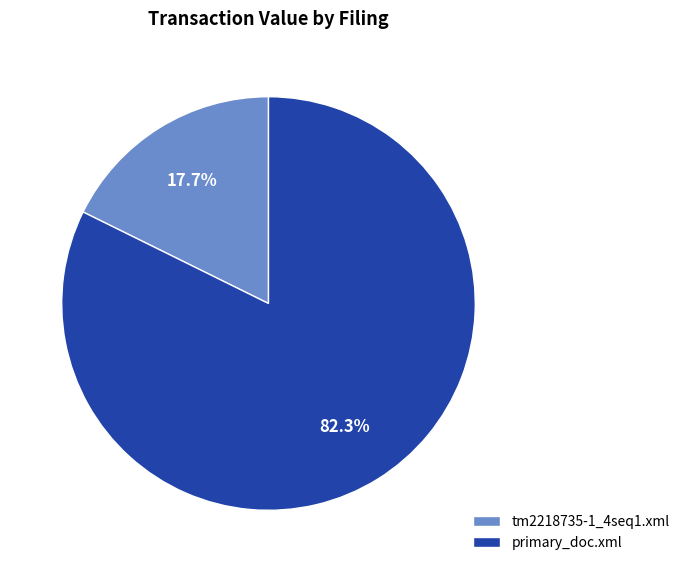

What is the total percentage of tm2218735-1_4seq1.xml and primary_doc.xml?

100.0%